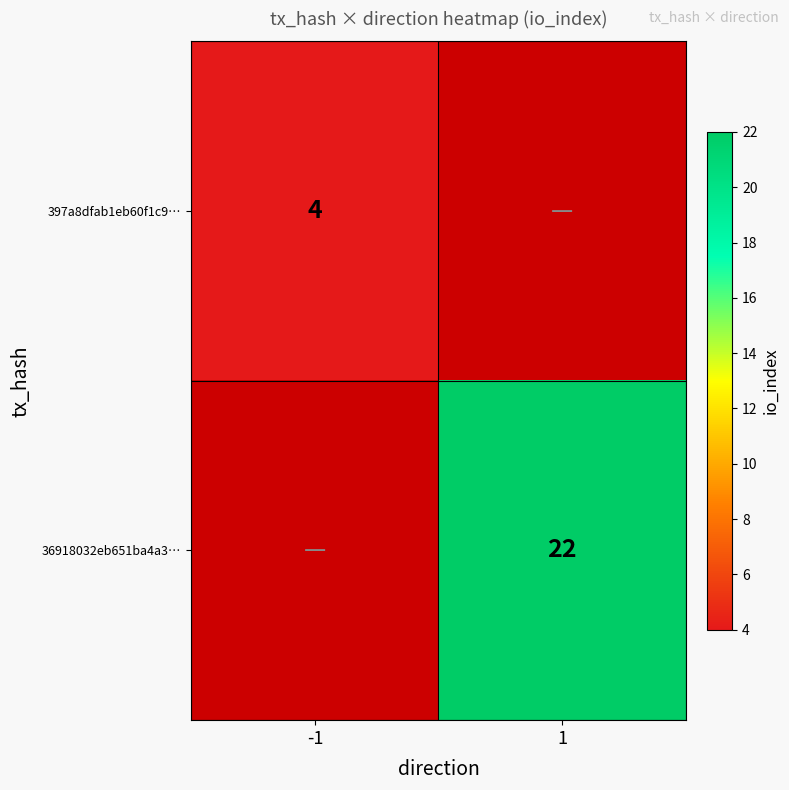

Is it true that 36918032eb651ba4a3… equals 5 at 1?

False